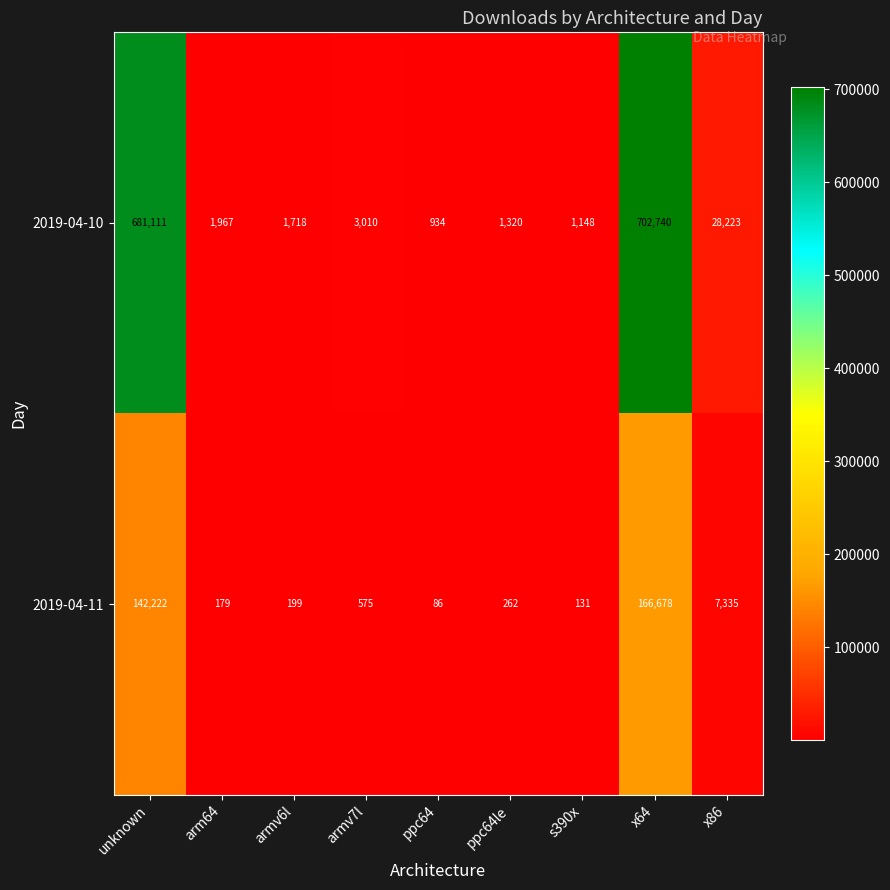

What is the difference between the second highest and minimum values in the 2019-04-10 series?

680177